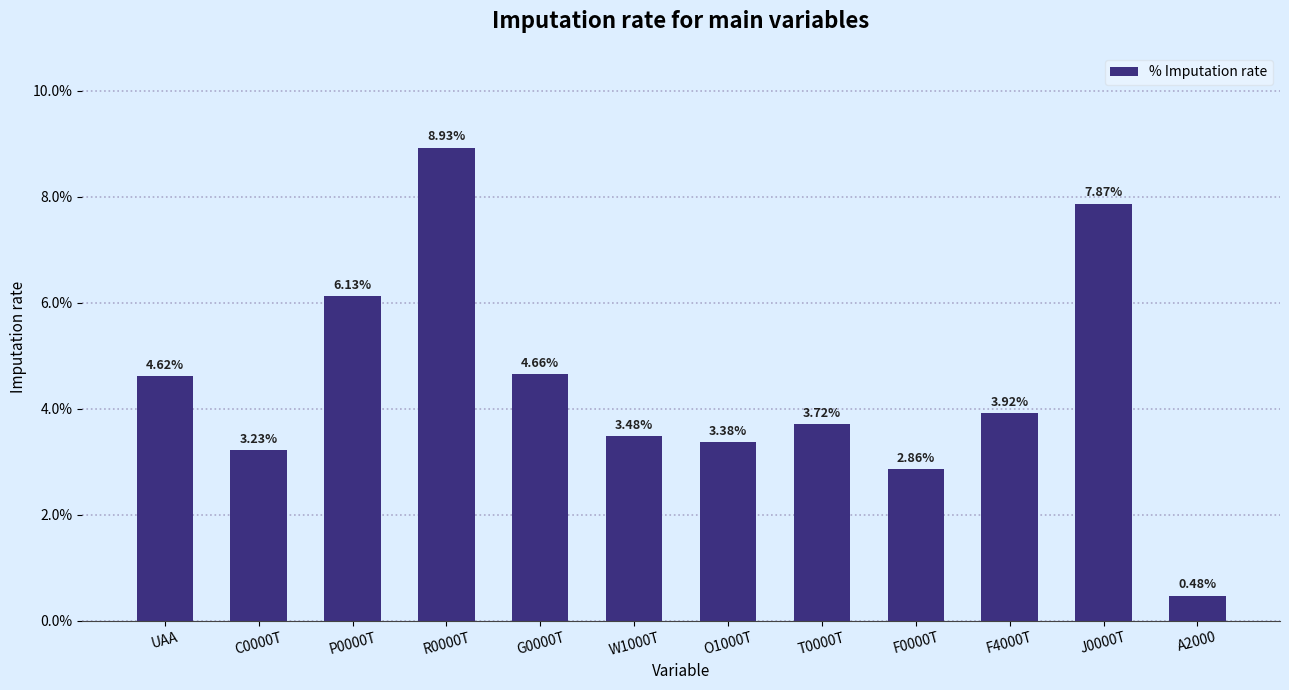

Does the chart contain any negative values?

No